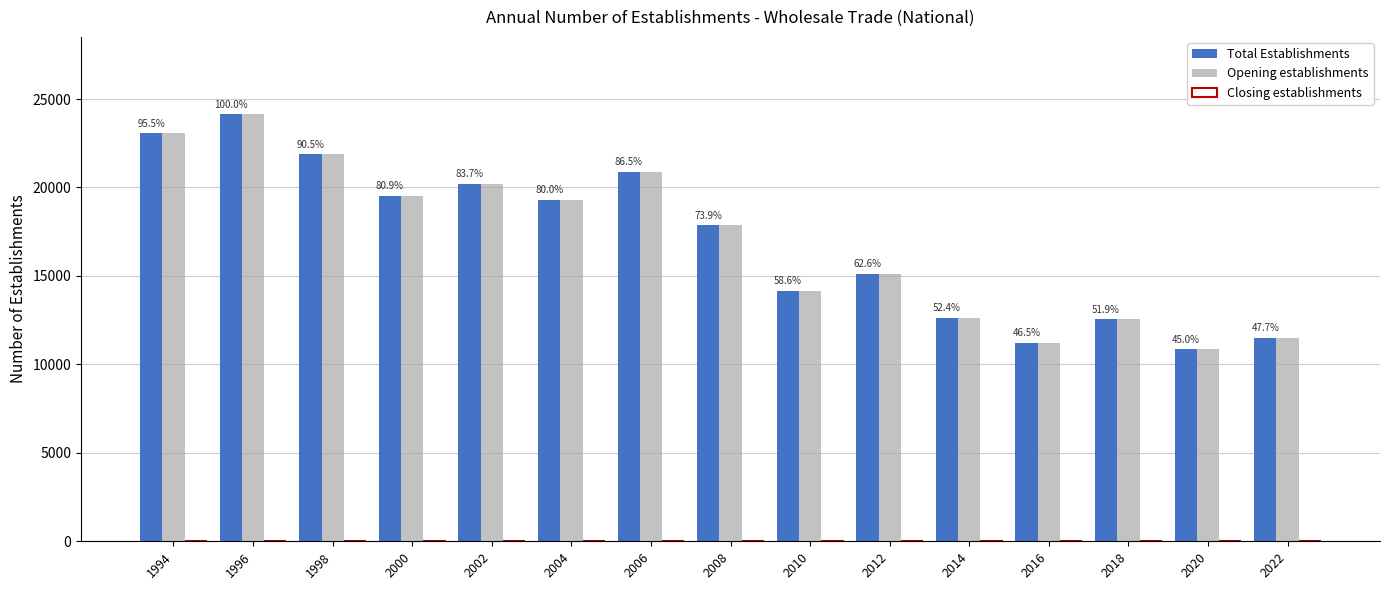

True or false: Opening establishments has a value of 36150 at 1994.

False